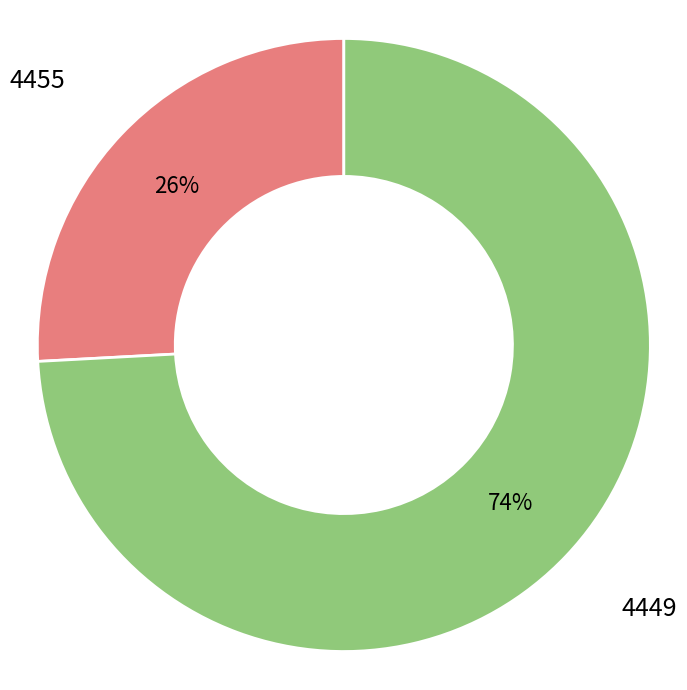

True or false: 4455 accounts for 32% of the total.

False